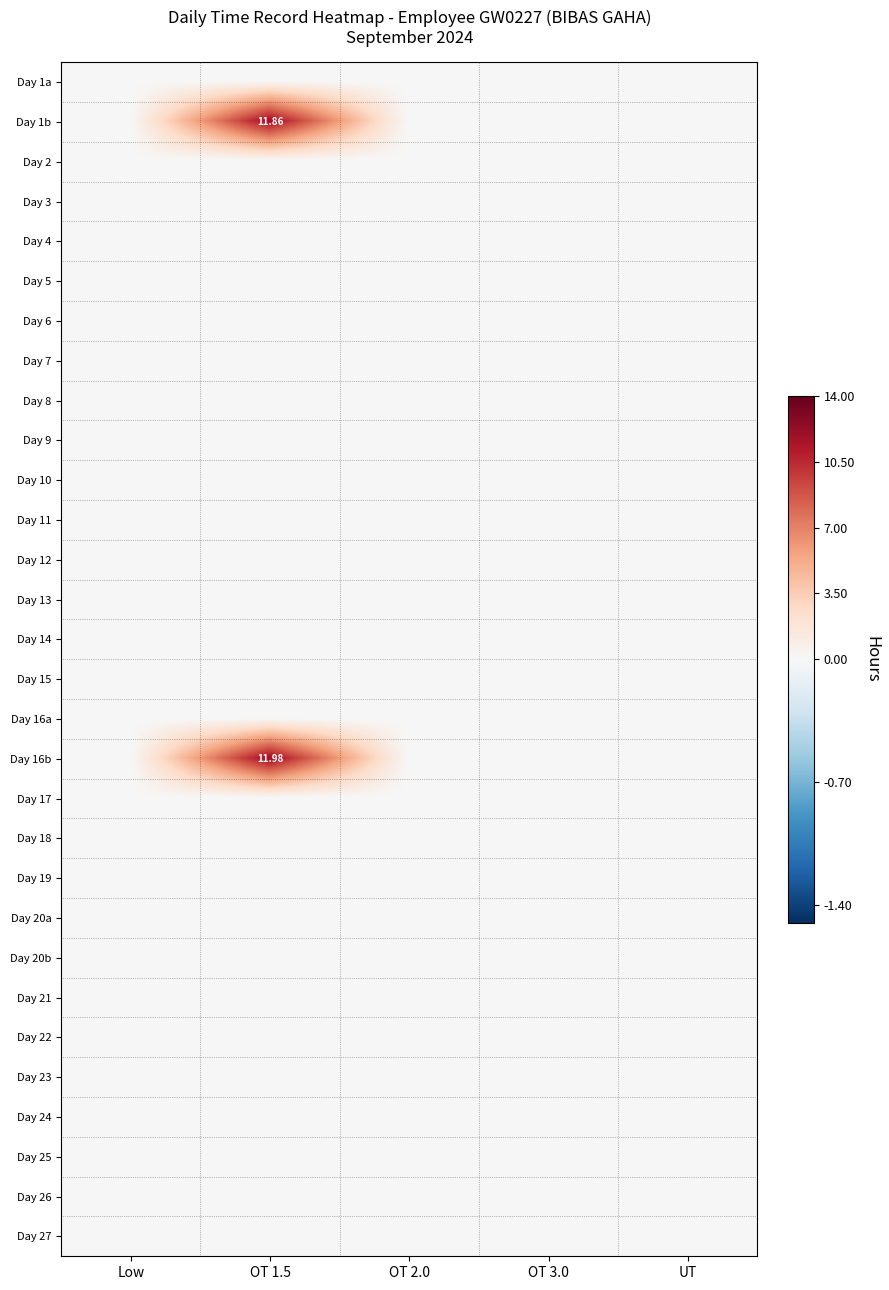

Which series changed the most between OT 1.5 and OT 2.0?

Day 16b